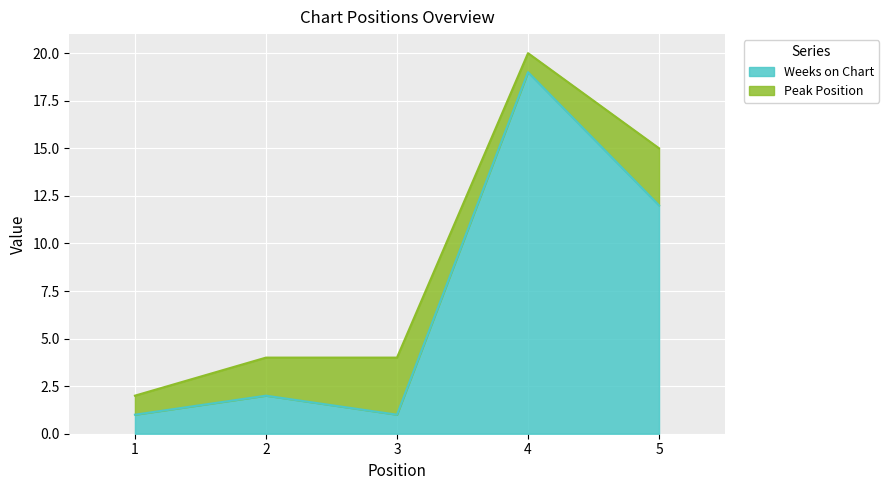

What is the minimum value shown in the chart?

1